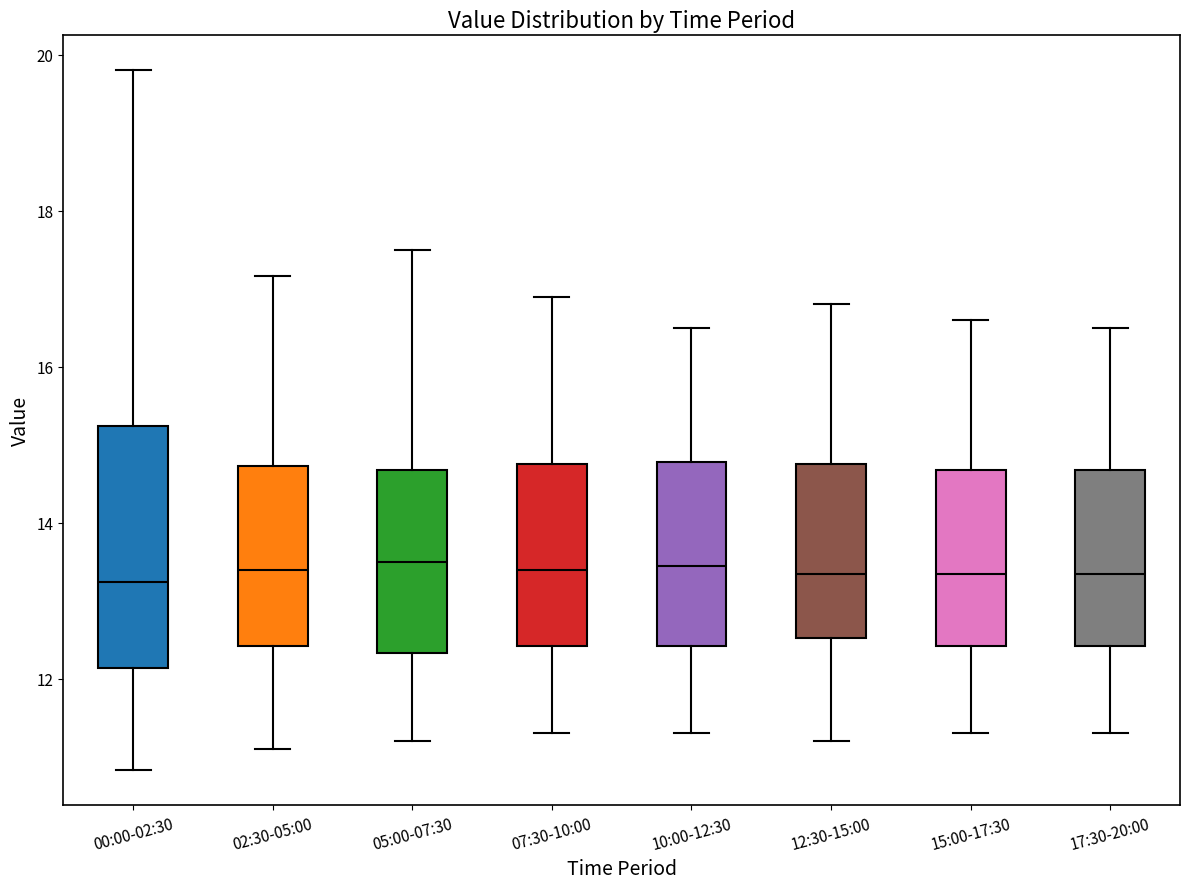

Where does the upper whisker of the box for 00:00-02:30 end on the y-axis? The values are not printed on the chart, so give them approximately, as read against the axis.

19.8